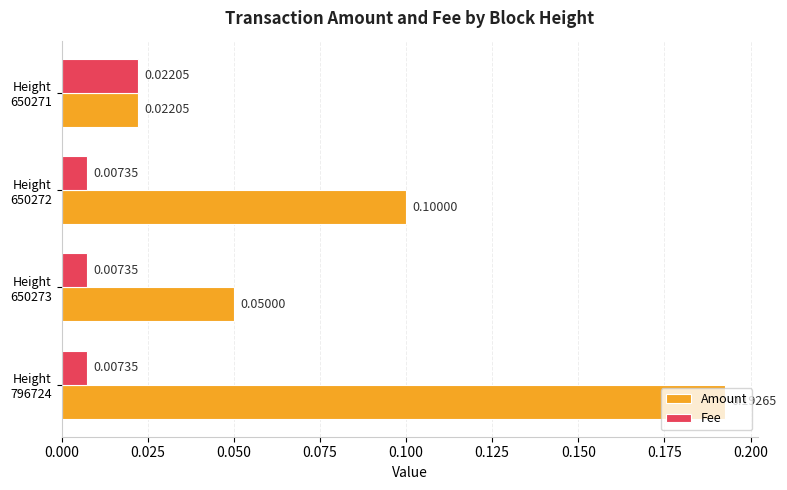

Where is Amount nearest to the value 0?

Height
650271